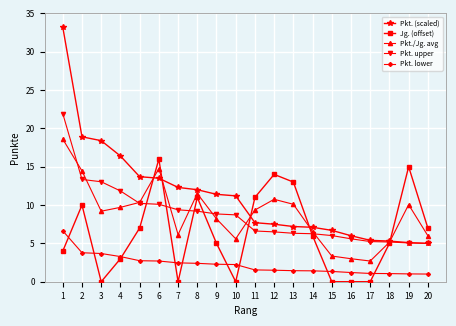

At which label does Jg. (offset) first exceed 6?

2